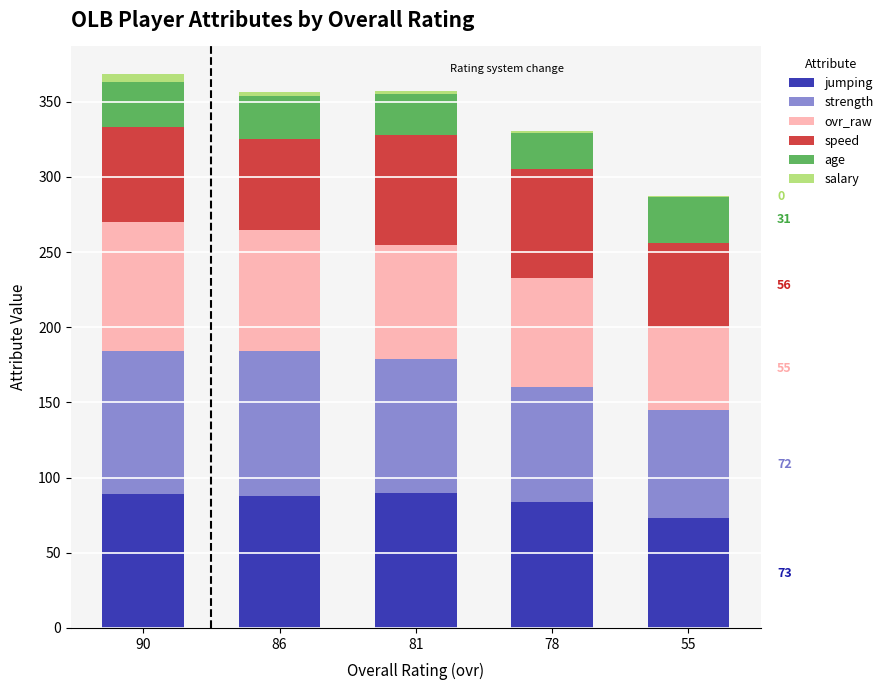

What is the sum of all jumping values?

424.0